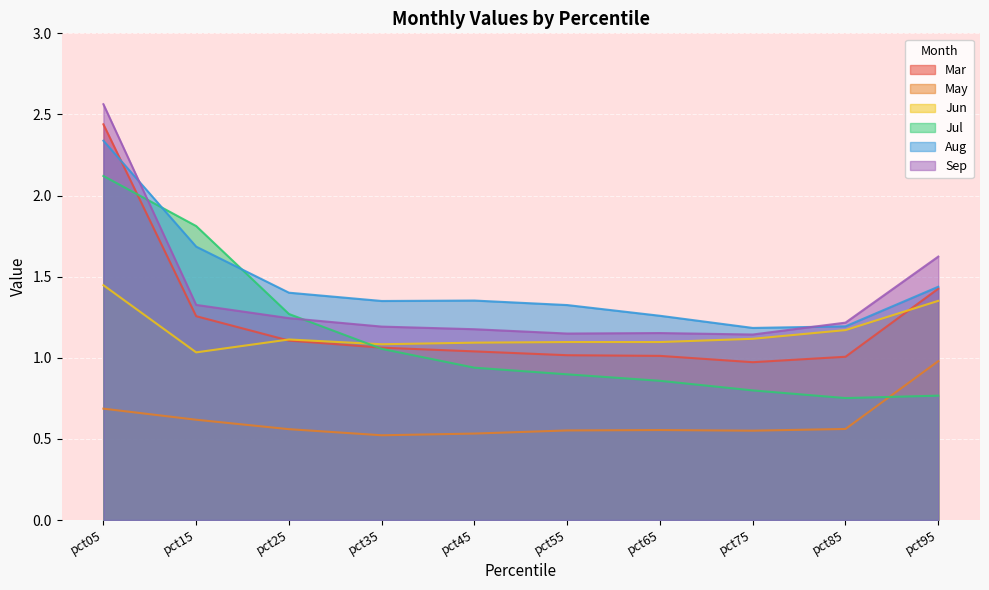

At which label is Mar closest to 1?

pct85